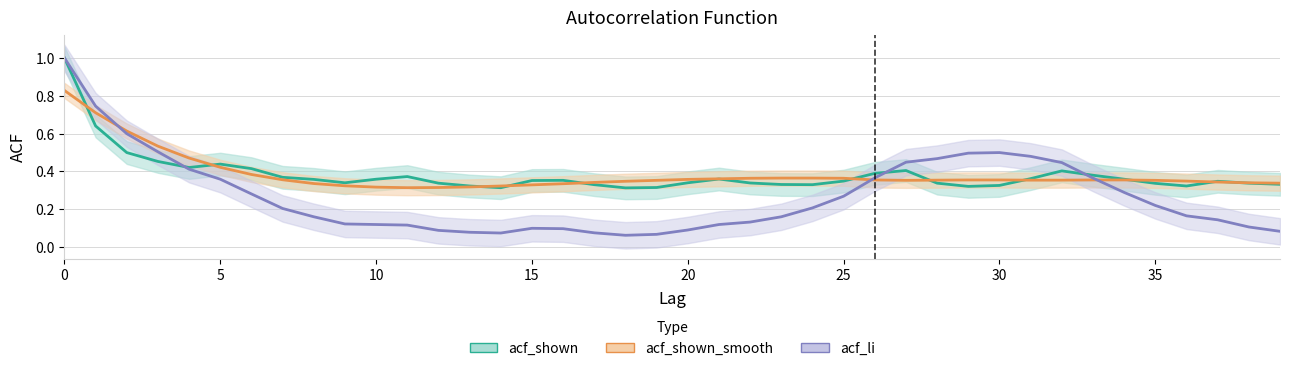

What are all the series names shown in the legend?

acf_shown, acf_shown_smooth, acf_li